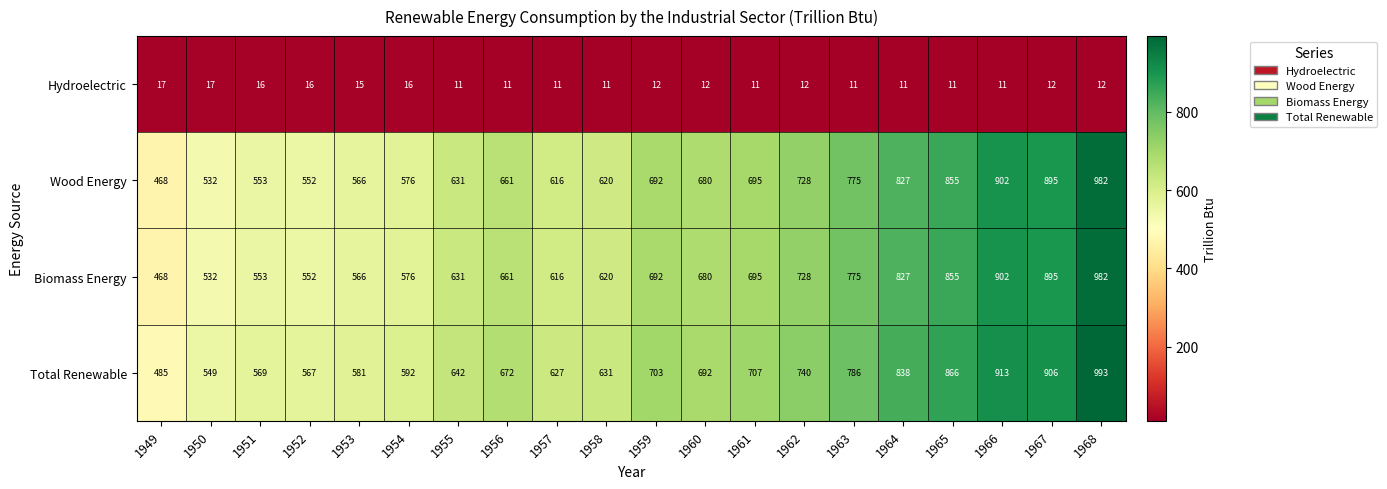

At which label is Biomass Energy closest to 725?

1962